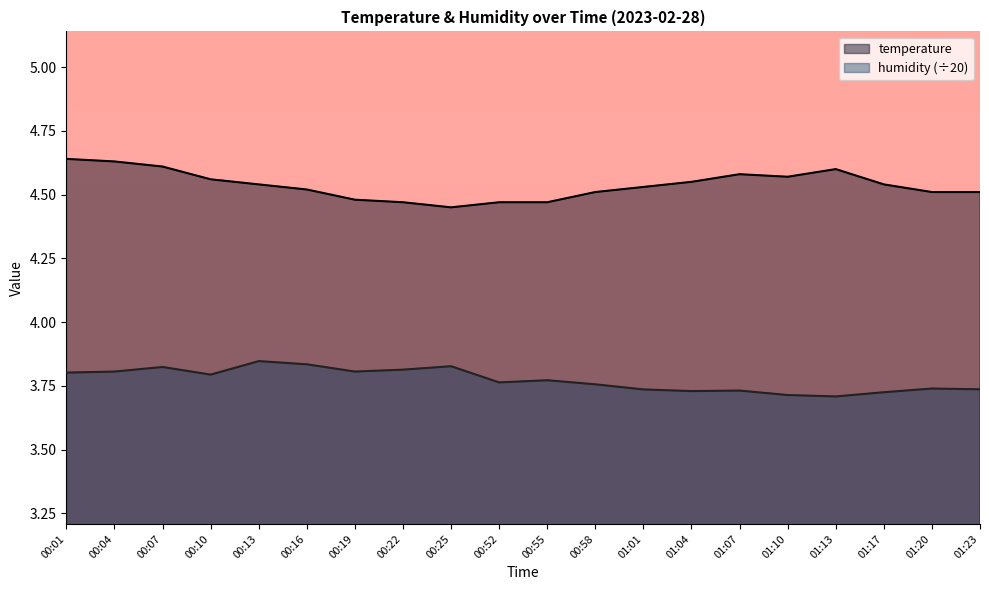

What is the difference between the maximum and minimum values in the temperature series?

0.2